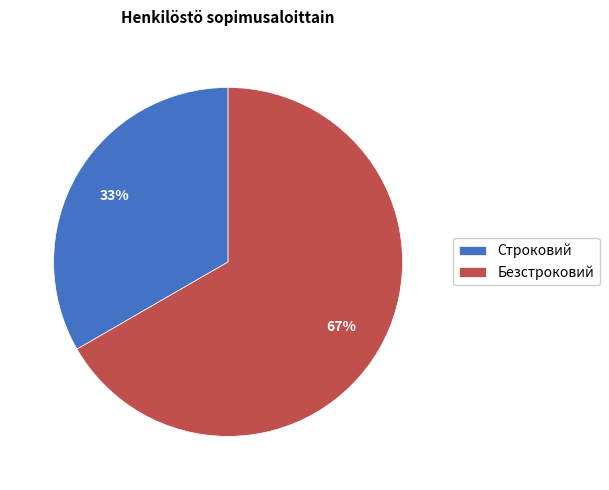

Approximately how many times larger is the value at Строковий compared to Безстроковий?

0.5